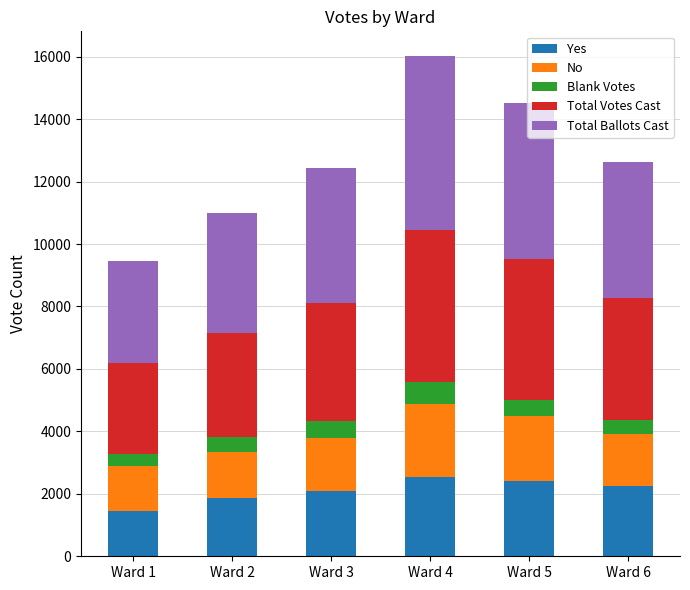

What is the difference between the maximum and second lowest values in the Yes series?

672